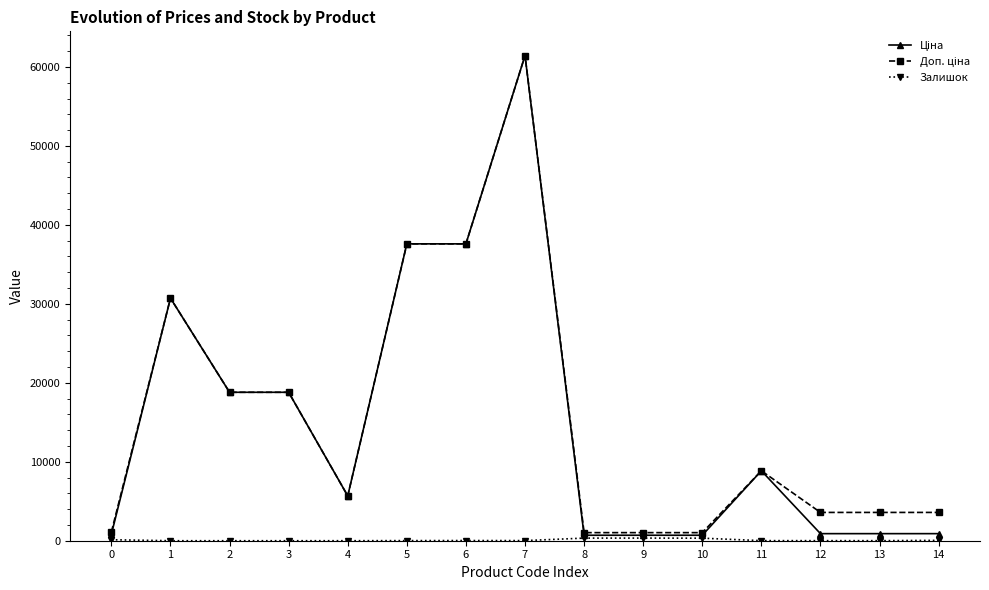

At which category is the sum across all series the highest?

7